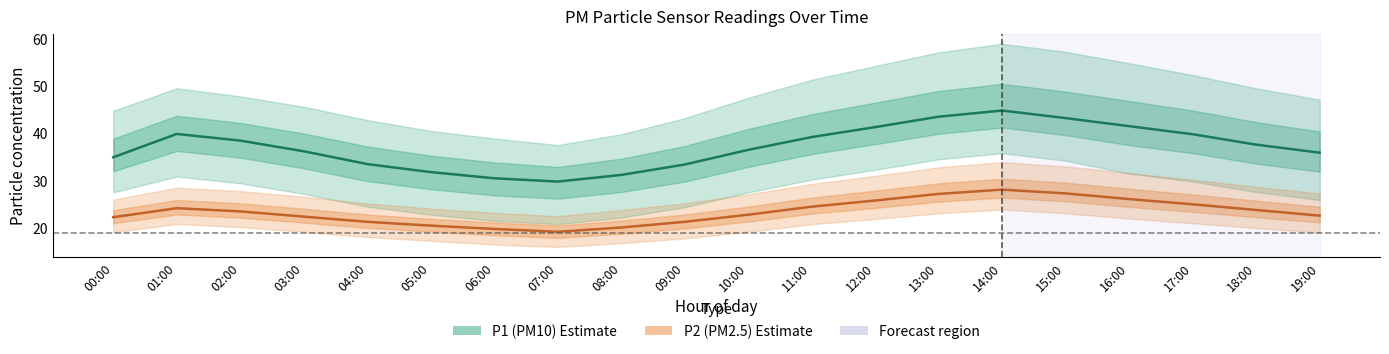

True or false: P1 (PM10) has more than 0 interior local peaks.

True